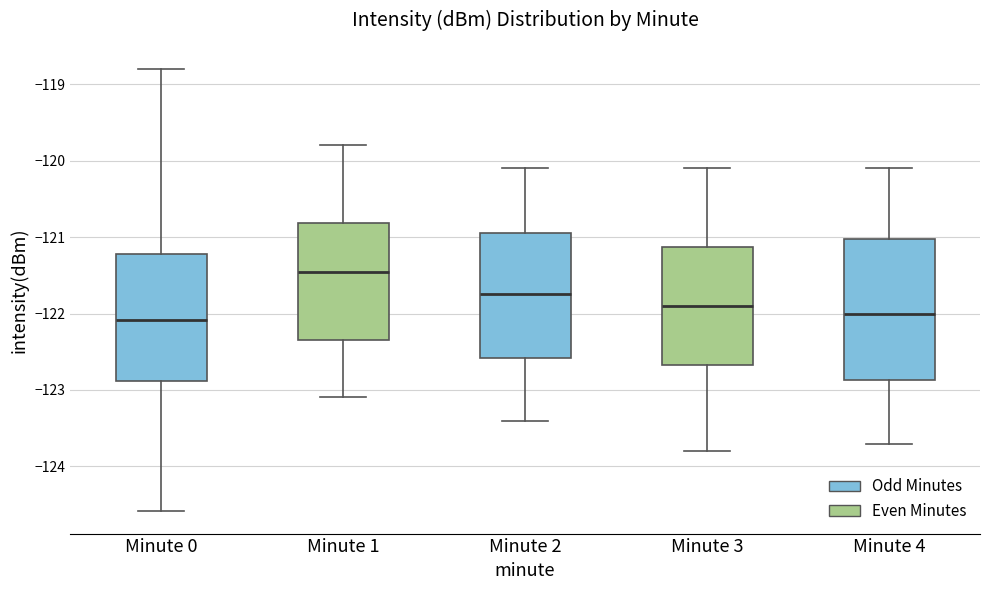

Where does the median line of the box for Minute 3 sit on the y-axis? The values are not printed on the chart, so give them approximately, as read against the axis.

-121.9